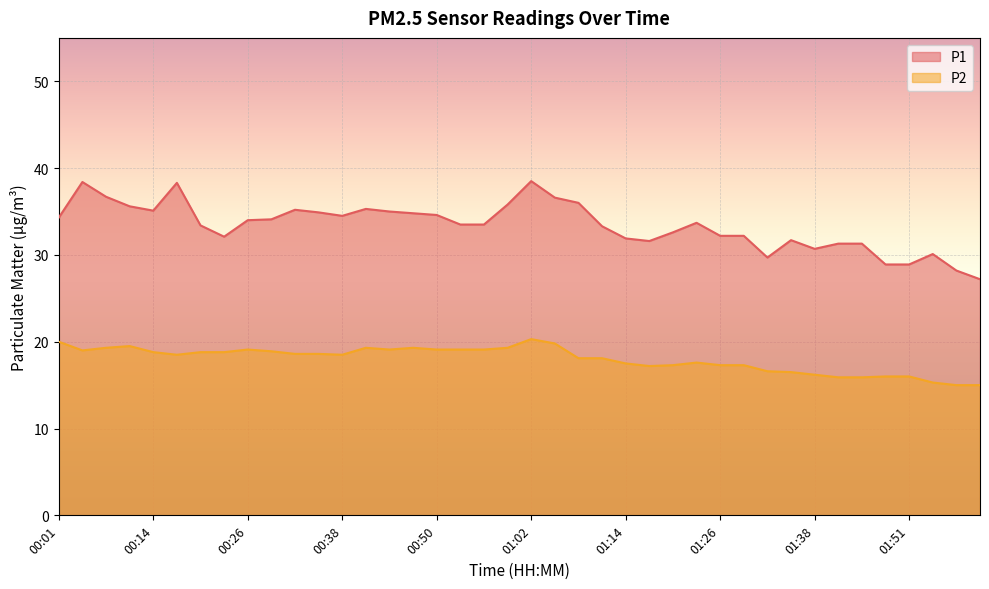

Which series has the largest total across all categories?

P1